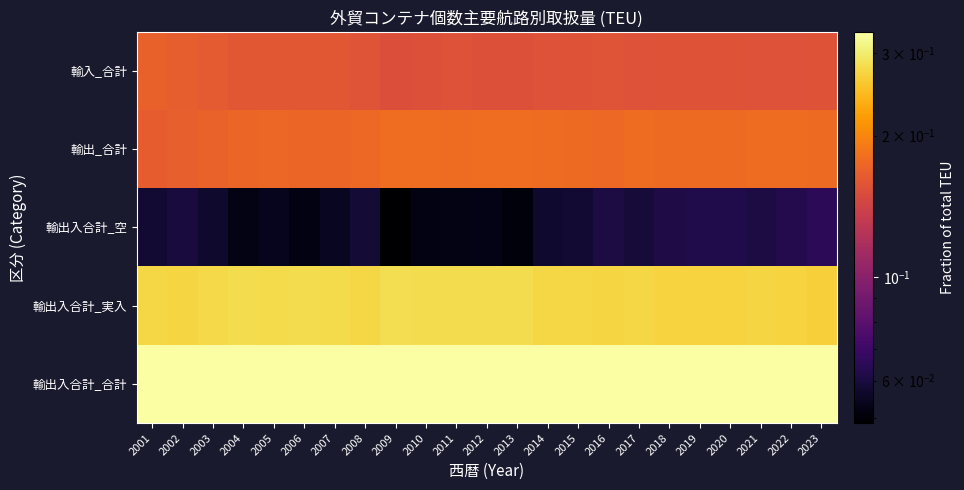

What is the maximum value shown in the chart?

0.3